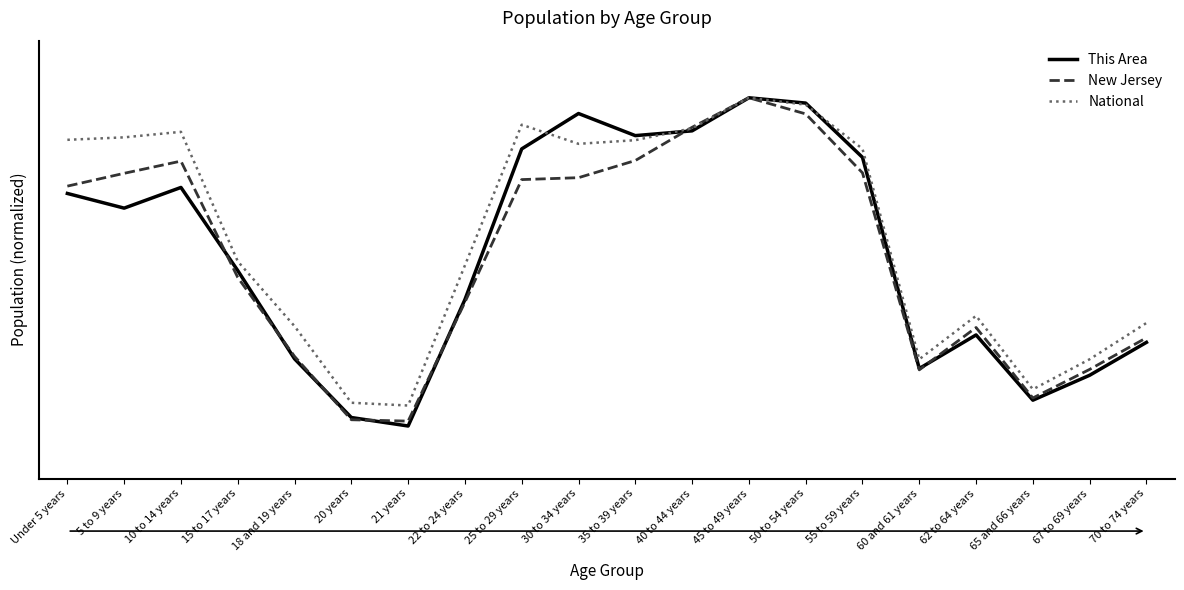

What is the label of the 1st point from the left?

Under 5 years